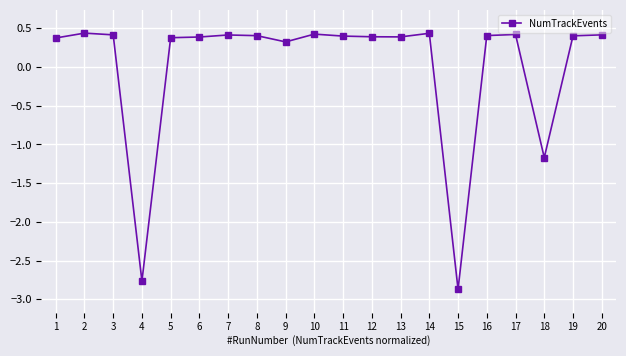

What is the sum of the values at 17 and 9?

0.7